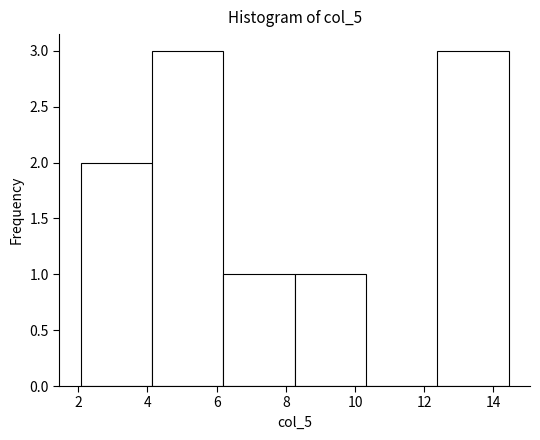

How tall is the bar that spans 8.2 to 10.4 on the x-axis? Neither the bar edges nor the heights are printed on the chart, so give them approximately, as read against the axes.

1